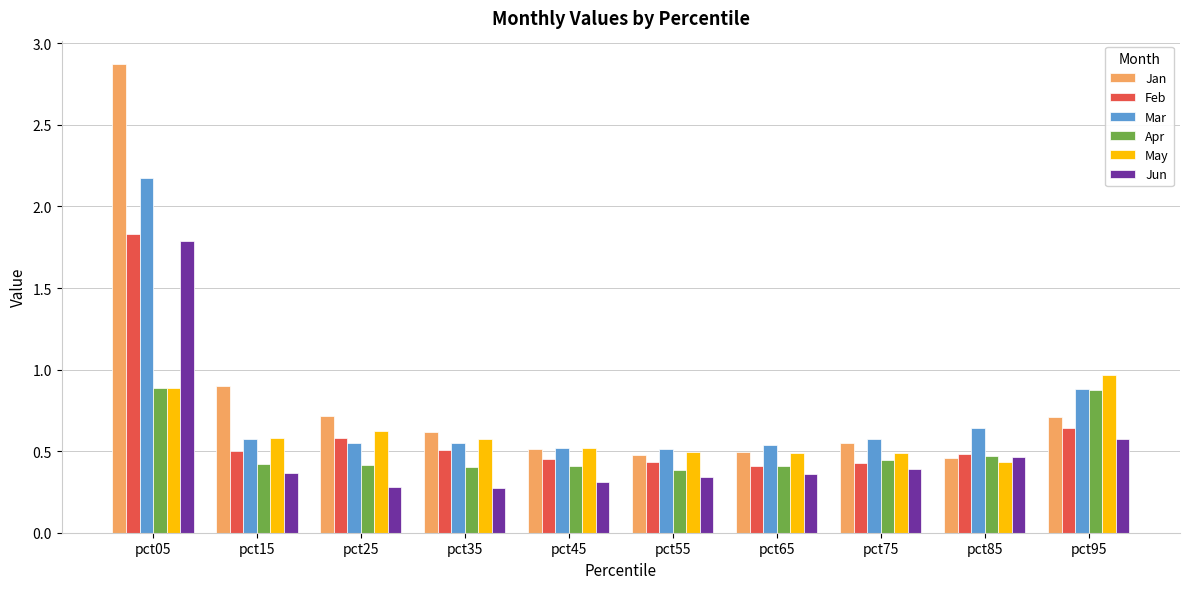

What is the approximate value of Mar at pct95?

0.9